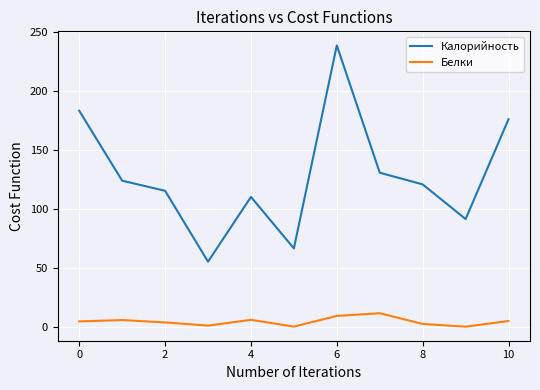

What is the highest value of the Калорийность series?

238.9